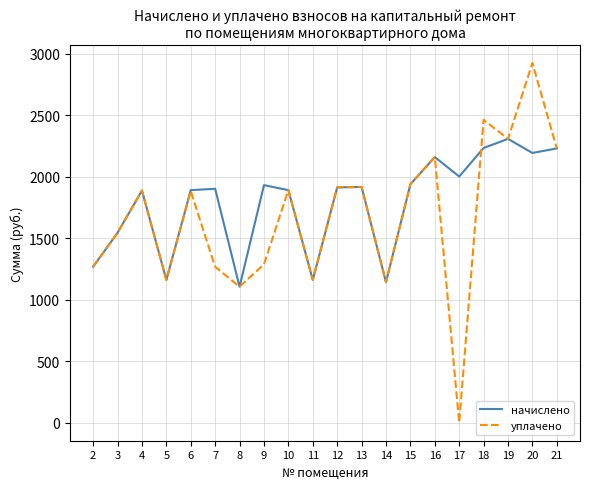

How many lines are shown in the chart?

2